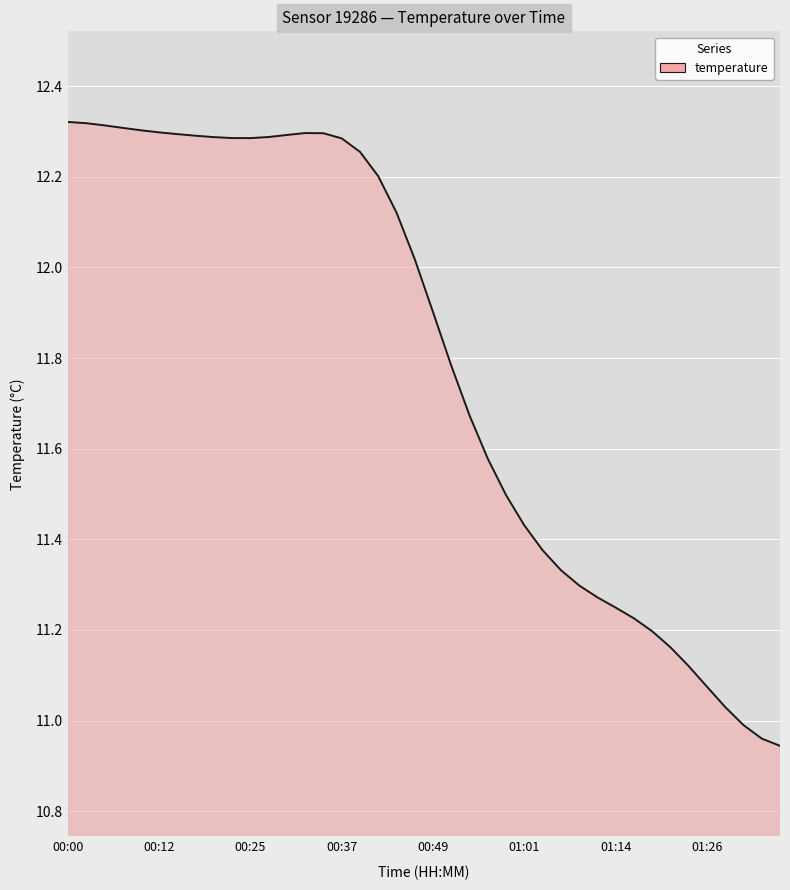

List the labels in order of value, smallest first.

01:36, 01:33, 01:31, 01:28, 01:26, 01:24, 01:21, 01:19, 01:16, 01:14, 01:11, 01:09, 01:06, 01:04, 01:01, 00:59, 00:57, 00:54, 00:52, 00:49, 00:47, 00:44, 00:42, 00:39, 00:37, 00:25, 00:22, 00:20, 00:27, 00:17, 00:30, 00:15, 00:34, 00:32, 00:12, 00:10, 00:07, 00:05, 00:02, 00:00